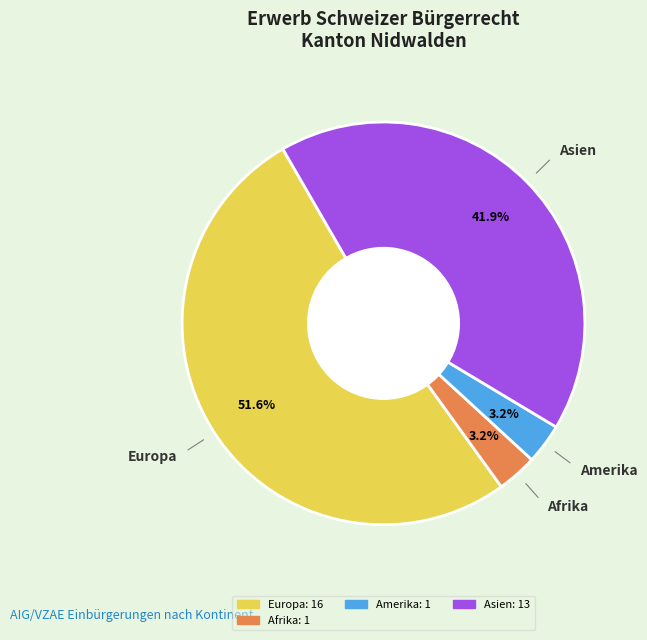

Does any single category account for the majority?

Yes